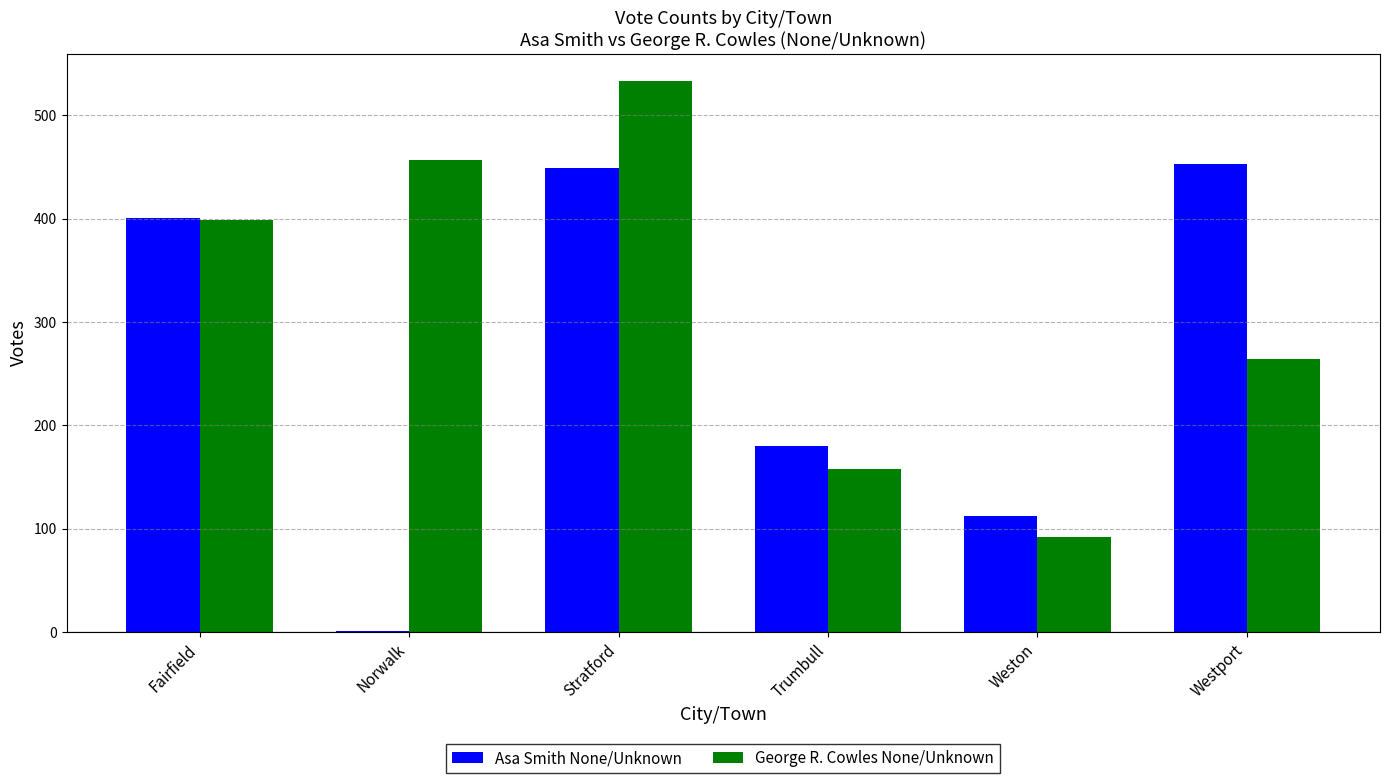

Which series changed the most between Stratford and Trumbull?

George R. Cowles None/Unknown